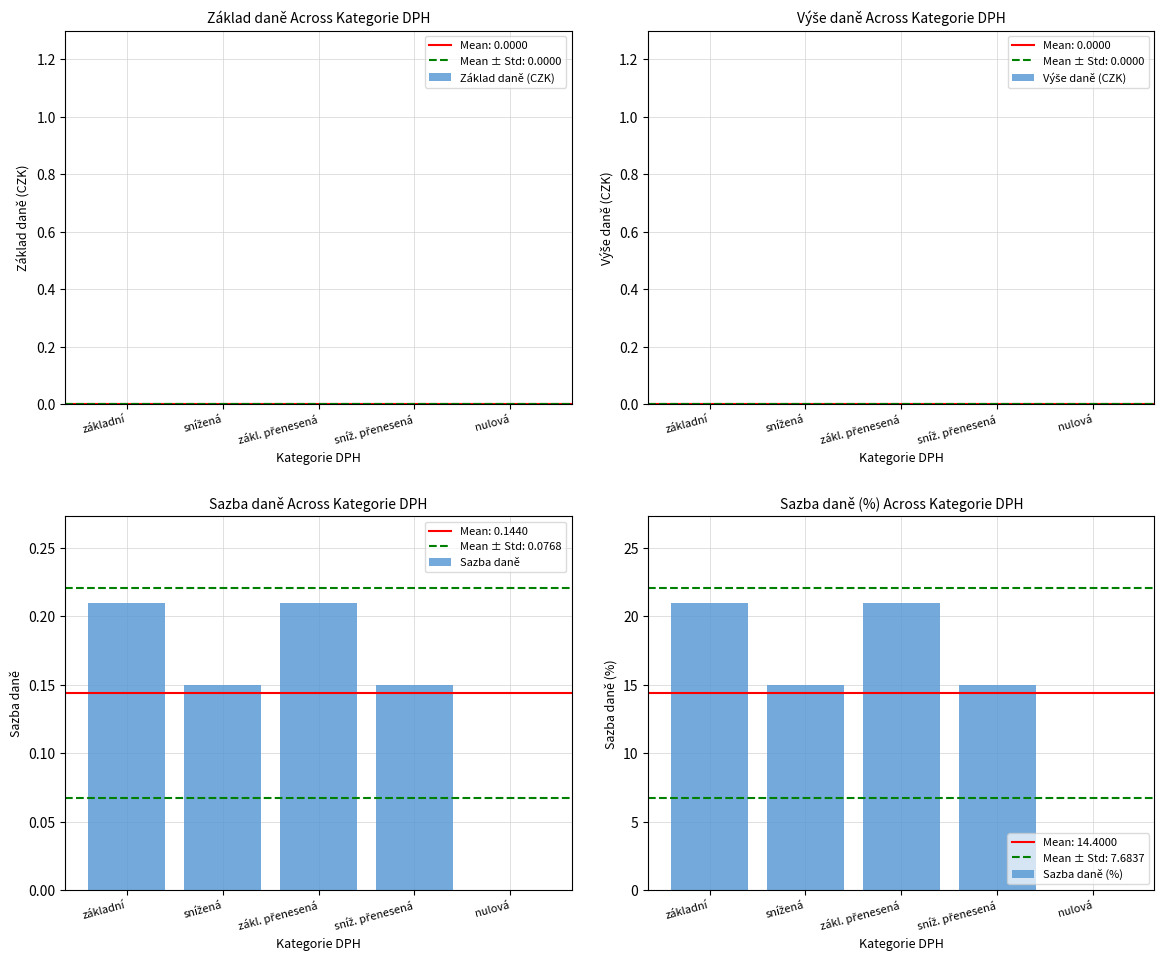

How many bars are there in each group?

4